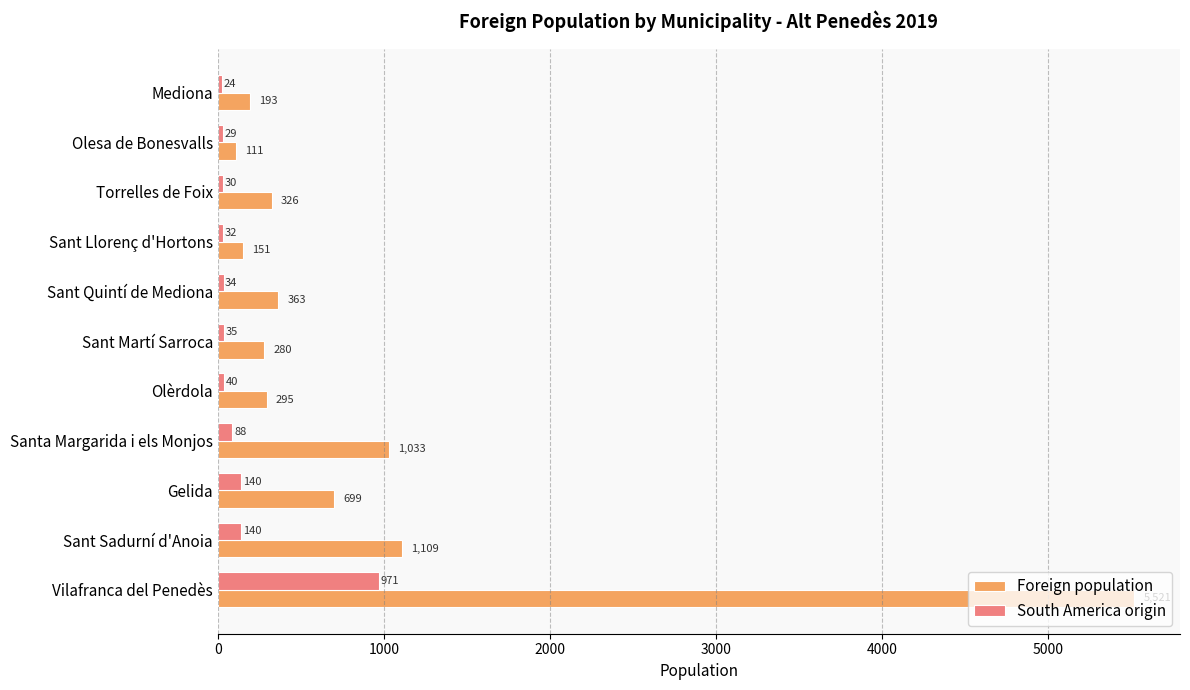

Is it true that Foreign population equals 5521 at Vilafranca del Penedès?

True